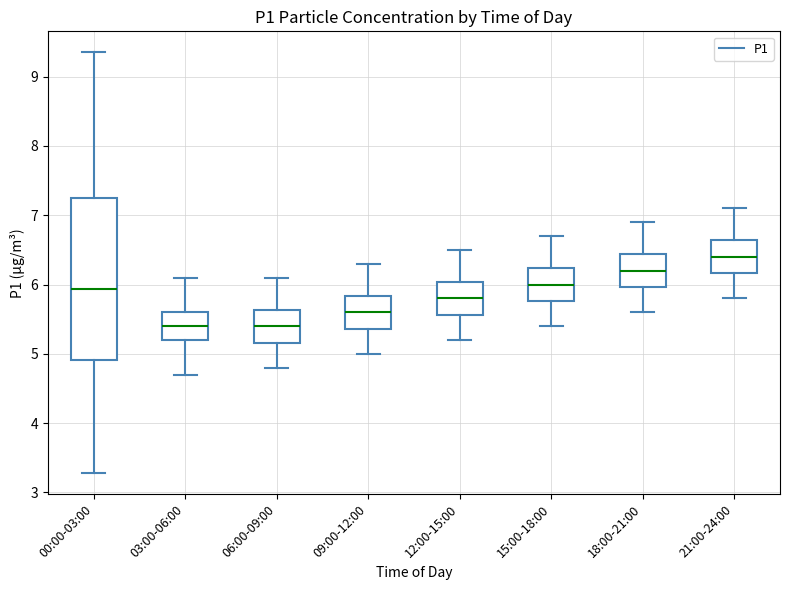

Where does the lower whisker of the box for 00:00-03:00 end on the y-axis? The values are not printed on the chart, so give them approximately, as read against the axis.

3.3